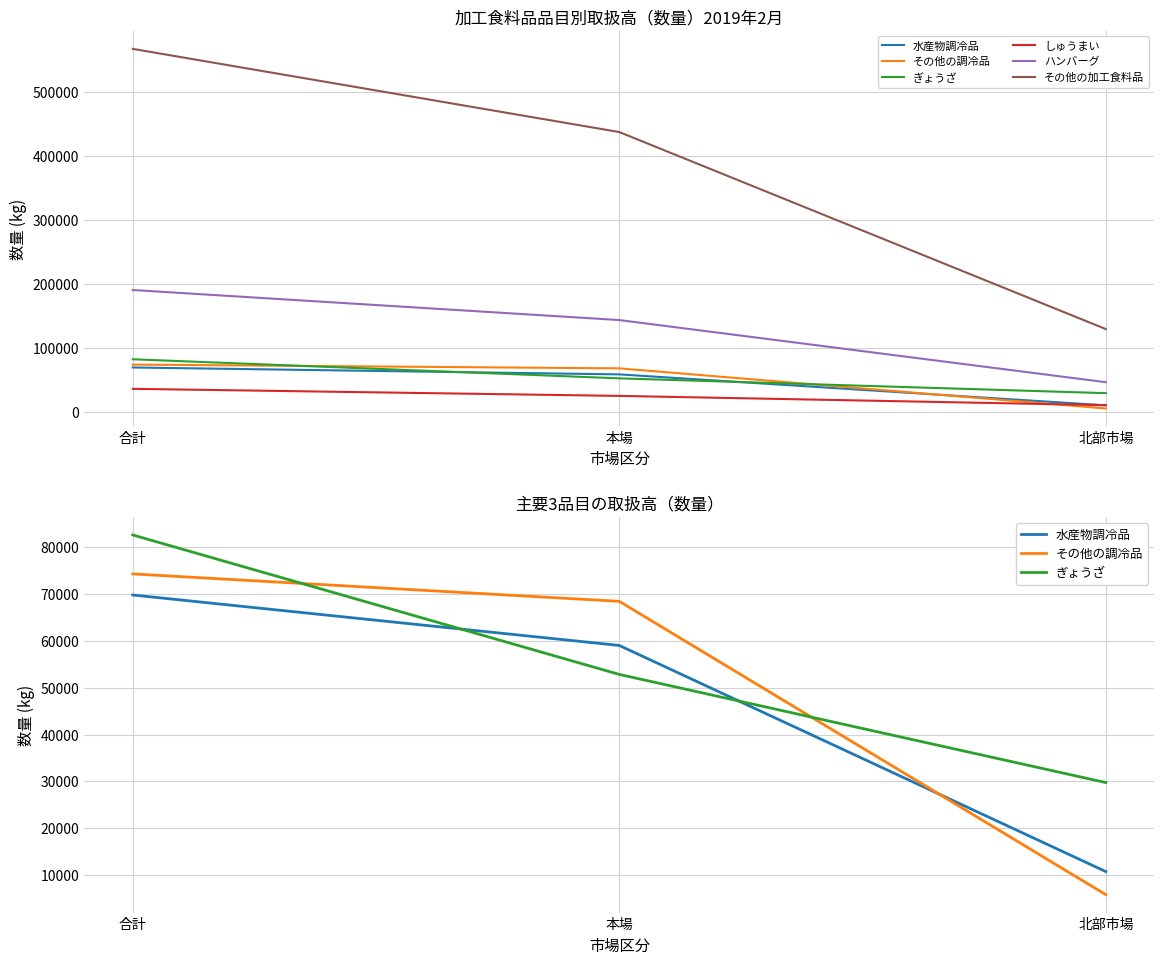

What is the average value of the しゅうまい series?

24339